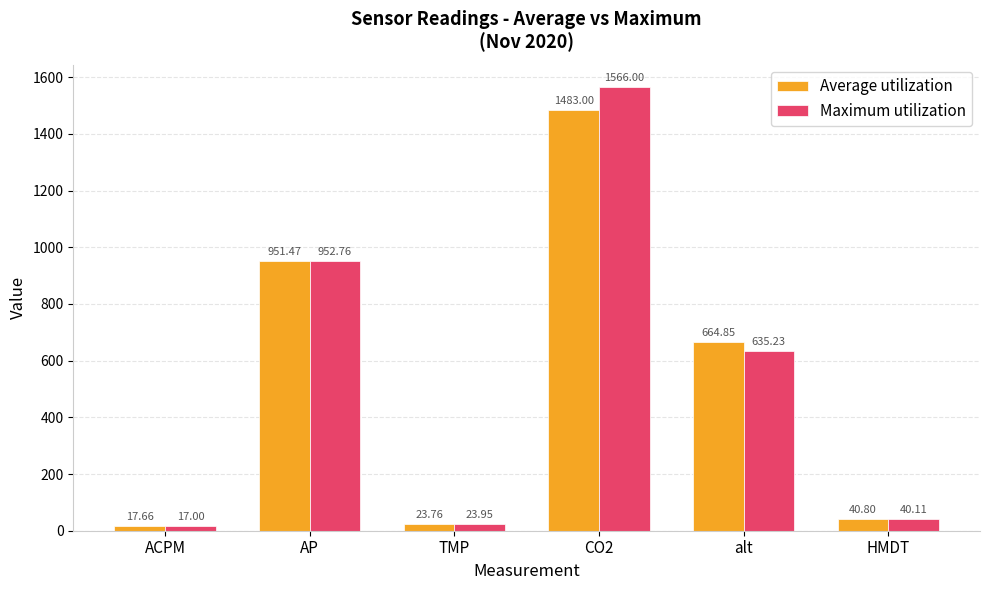

What is the maximum value shown in the chart?

1566.0